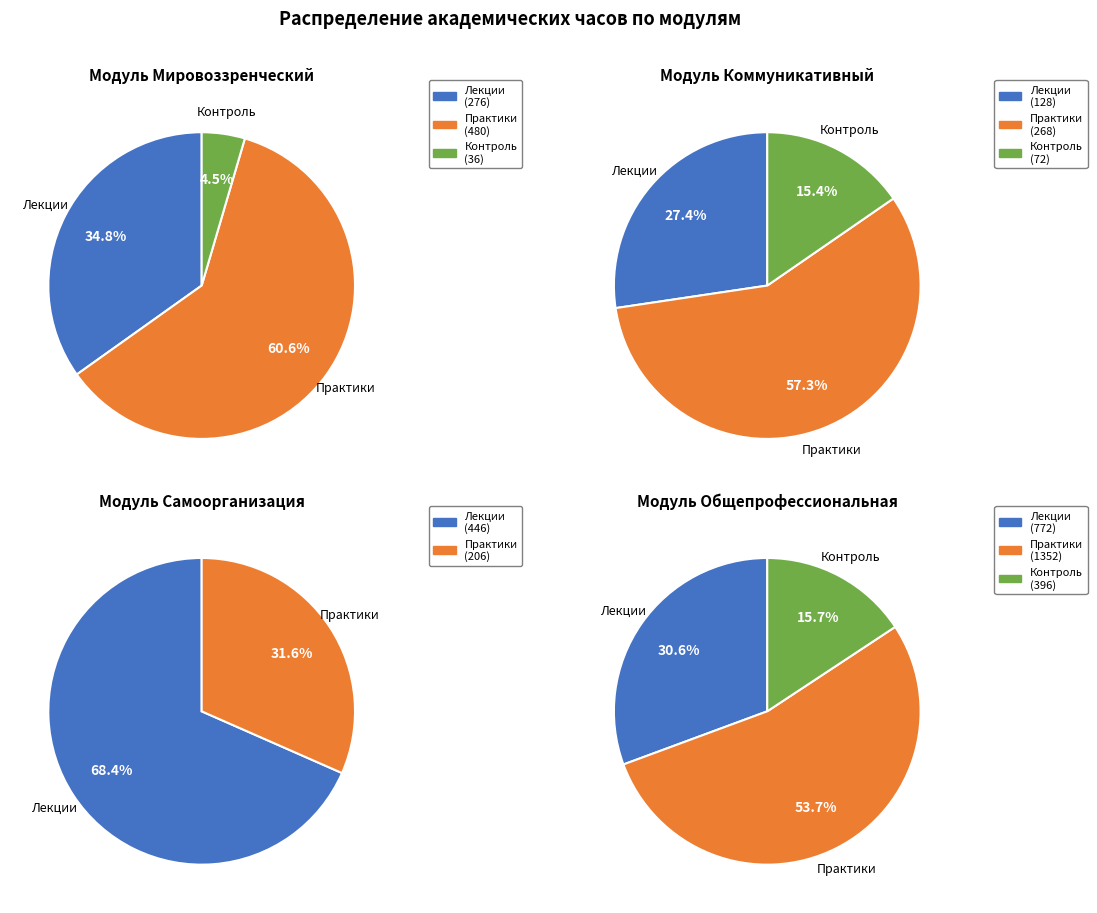

True or false: Блок 1.Дисциплины (модули) accounts for 20% of the total.

False